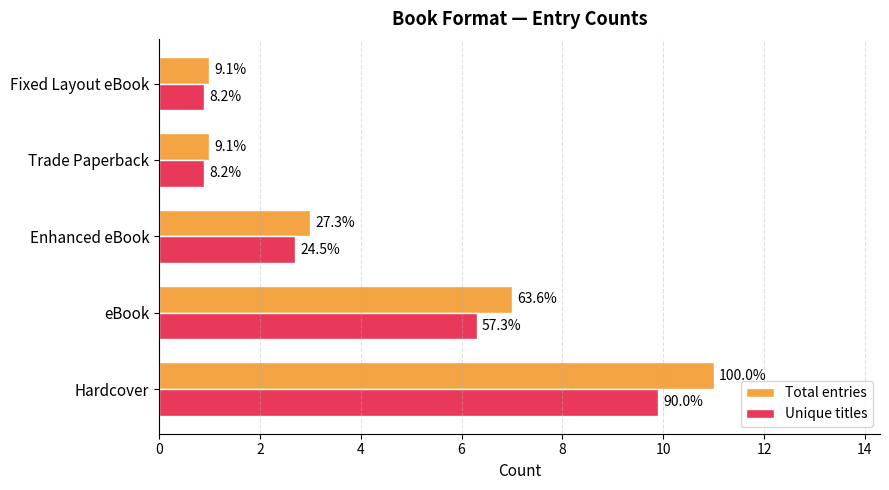

Which series has the largest total across all categories?

Total entries